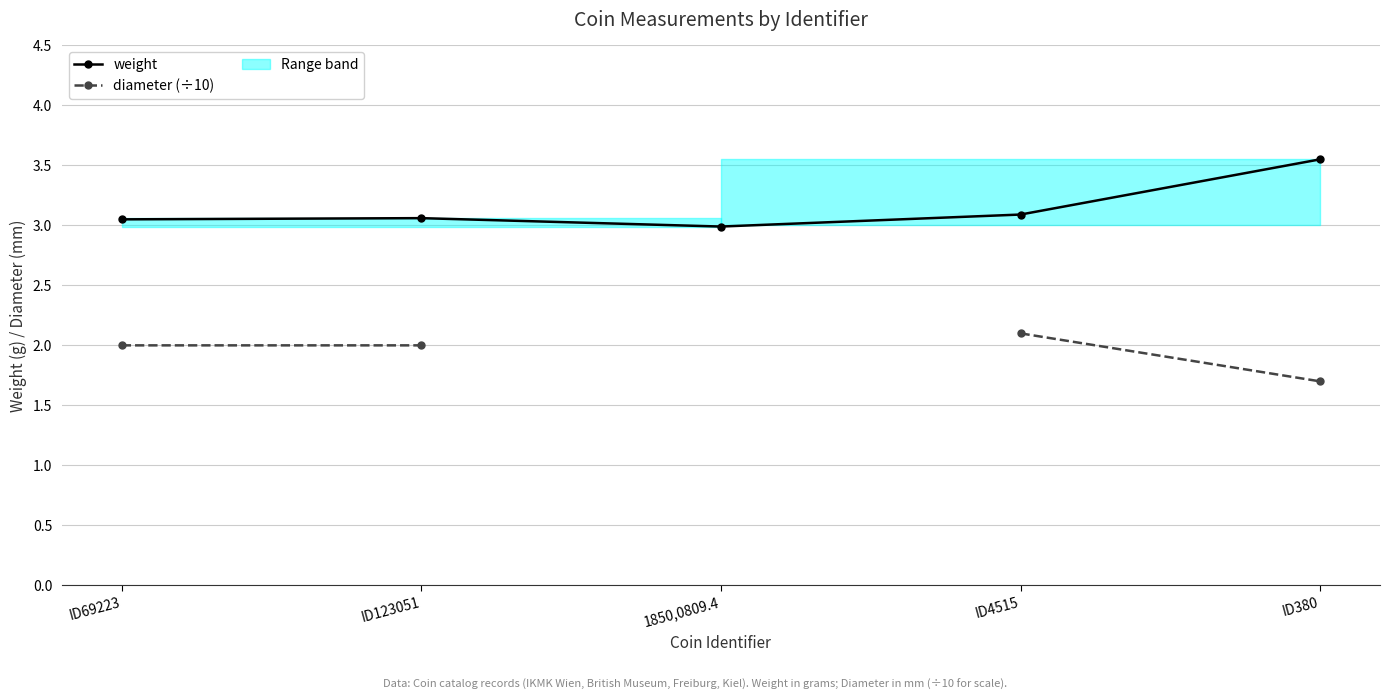

Which category has the lowest value across all series?

ID380